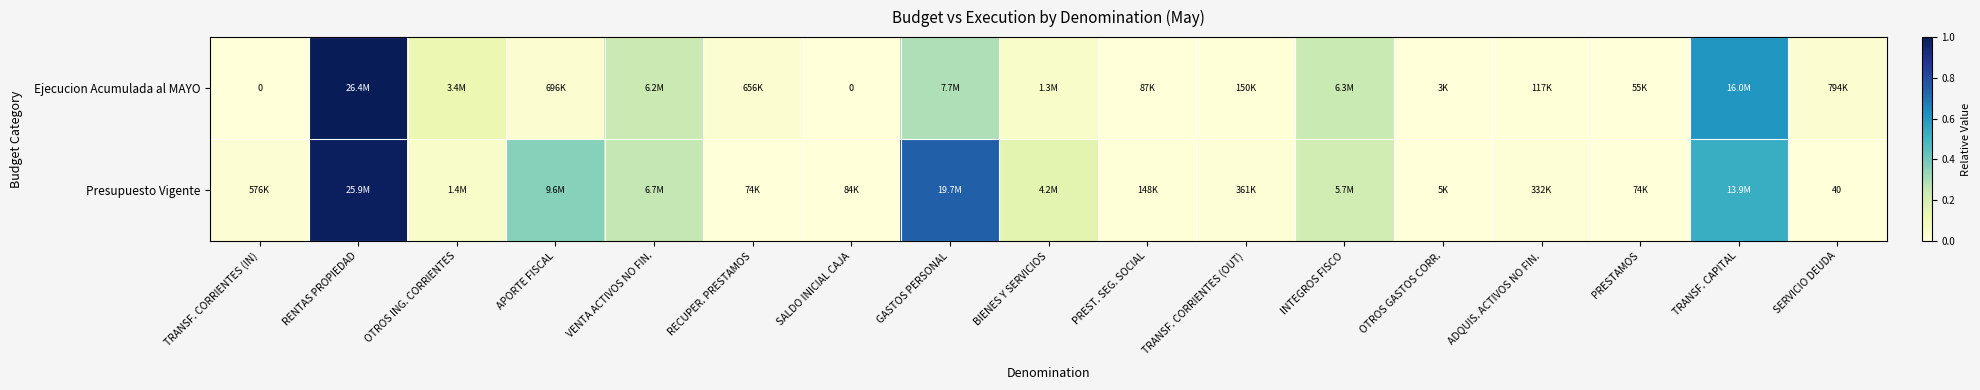

Is it true that Presupuesto Vigente equals 0.7 at GASTOS PERSONAL?

True